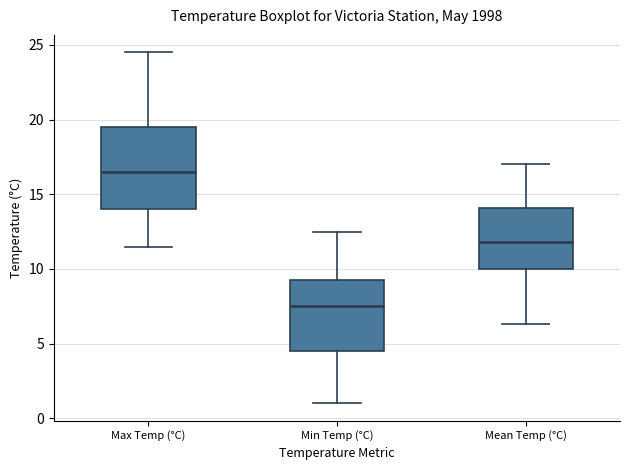

Reading left to right, transcribe this box plot: for each box, give where its median line is, the range the box spans, and where its two whiskers end, as read against the y-axis. The values are not printed on the chart, so give them approximately, as read against the axis.

Max Temp (°C): median 16.5, box 14.0 to 19.5, whiskers 11.5 to 24.5
Min Temp (°C): median 7.5, box 4.5 to 9.5, whiskers 1.0 to 12.5
Mean Temp (°C): median 12.0, box 10.0 to 14.0, whiskers 6.5 to 17.0